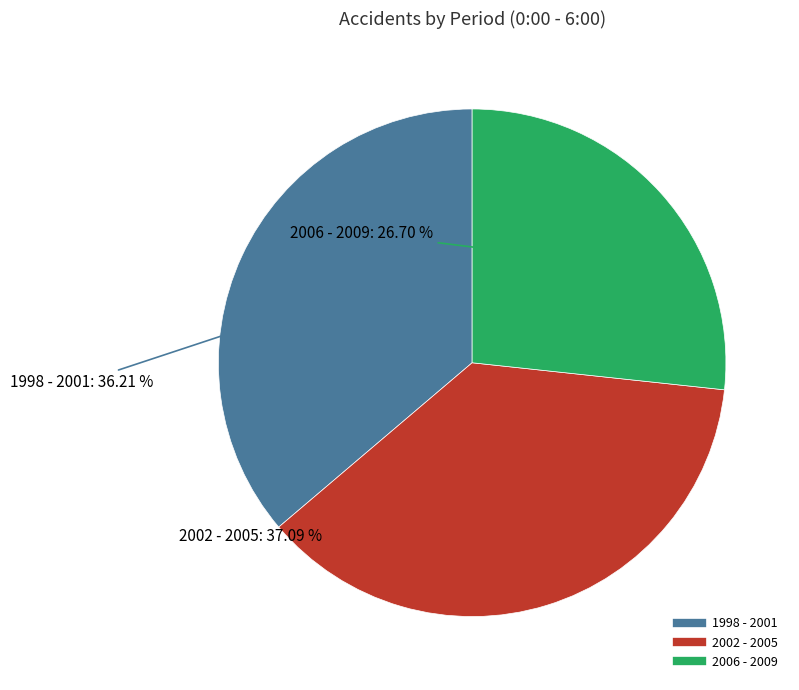

Combined, do 1998 - 2001 and 2006 - 2009 account for over 50%?

Yes